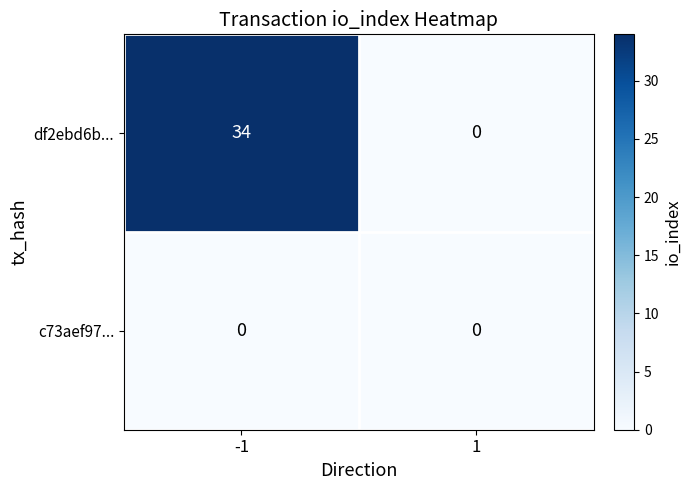

List the series in order of their overall mean, lowest first.

c73aef97..., df2ebd6b...